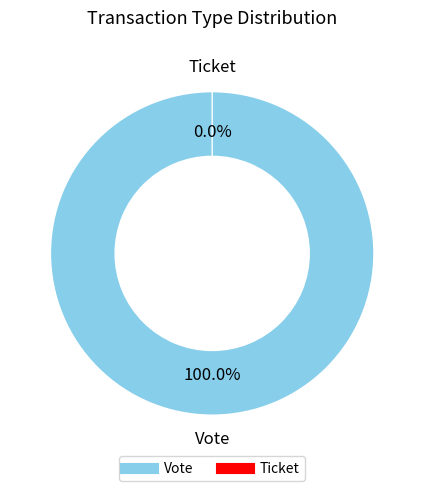

To the nearest percent, what is the combined percentage of Ticket and Vote?

100%